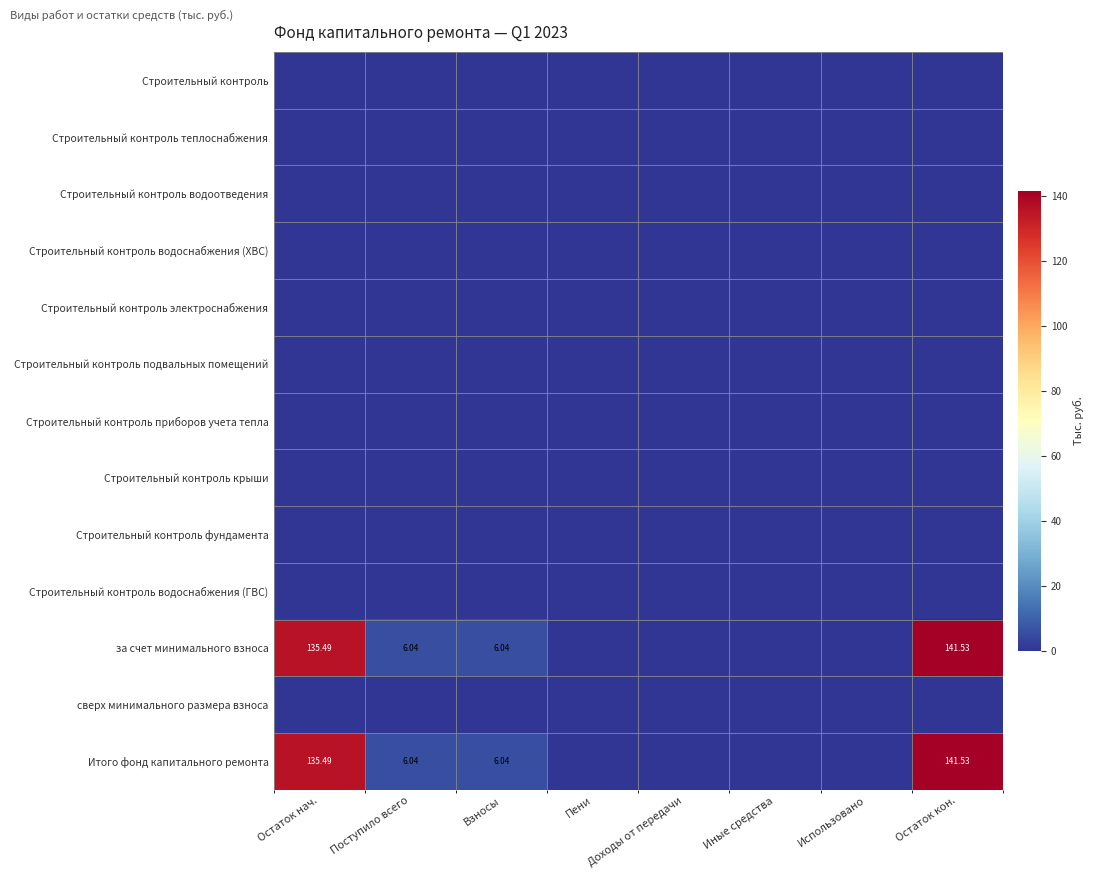

Which series has the widest spread of values?

за счет минимального взноса